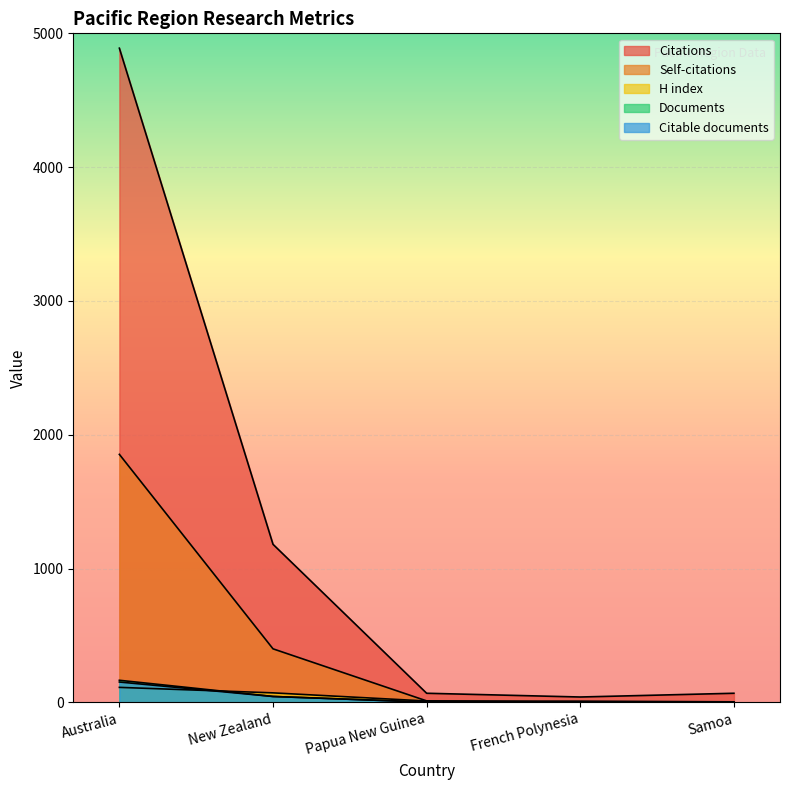

At which label does Documents first exceed 3?

Australia